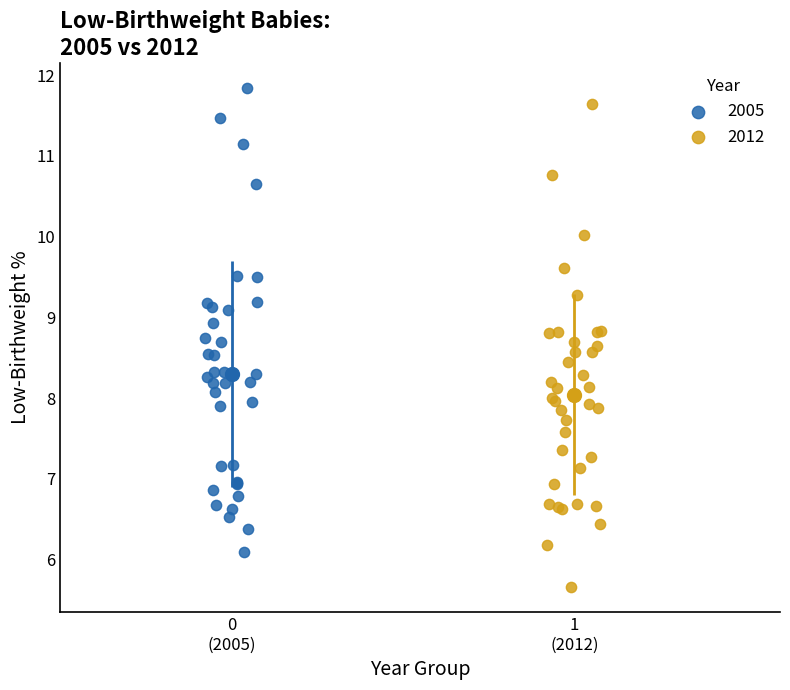

What are all the series names shown in the legend?

2005, 2012